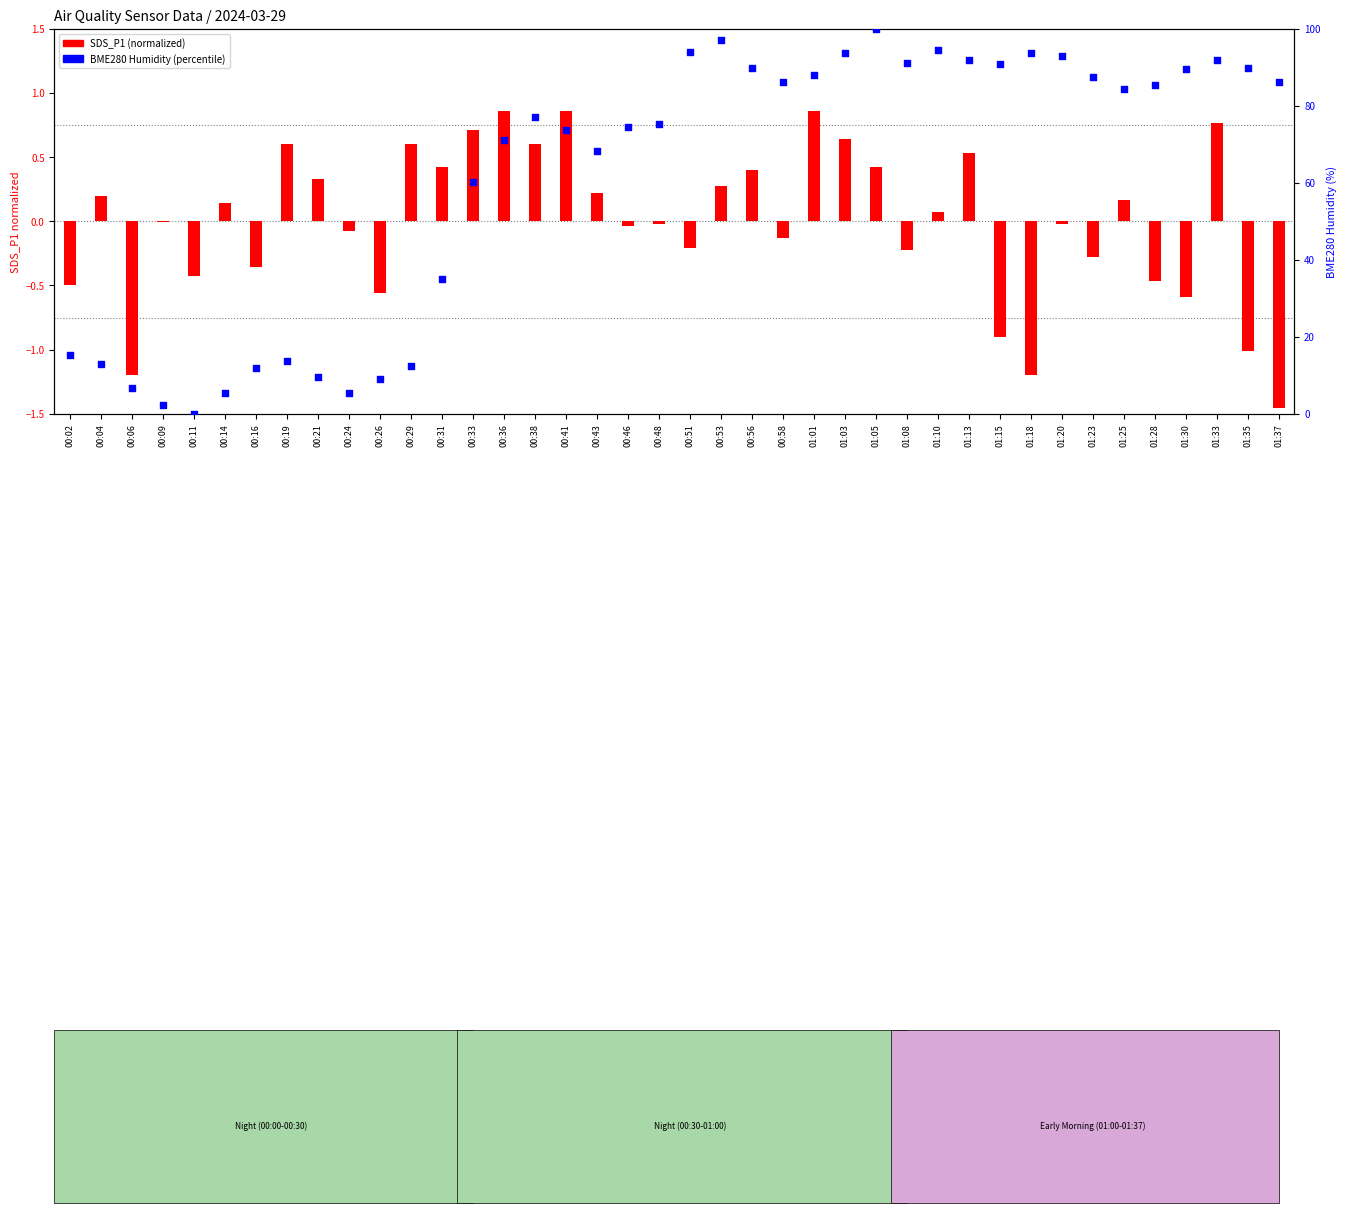

What is the change in value from 00:33 to 00:36?

+11.0